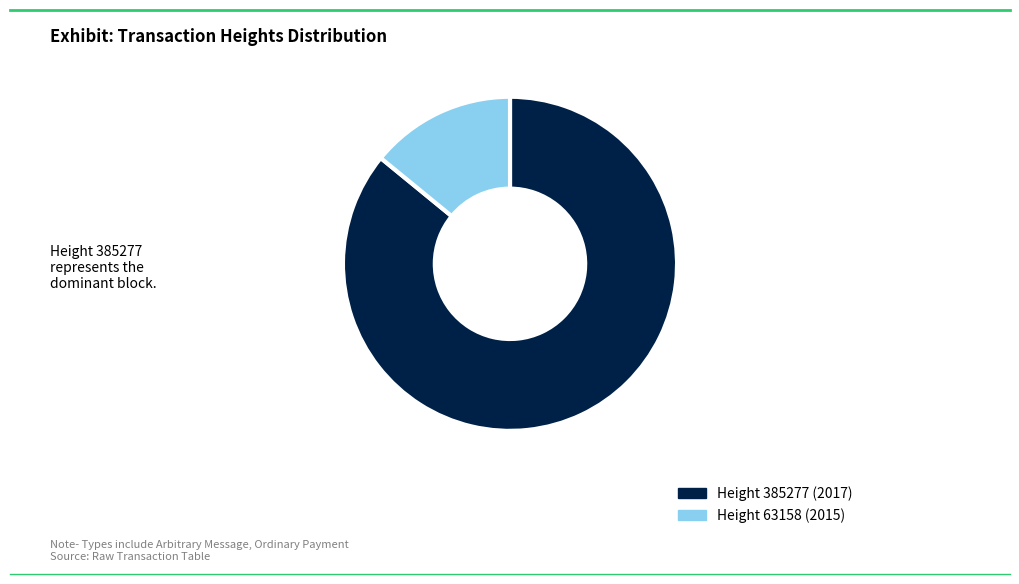

Is there a majority slice in this chart?

Yes